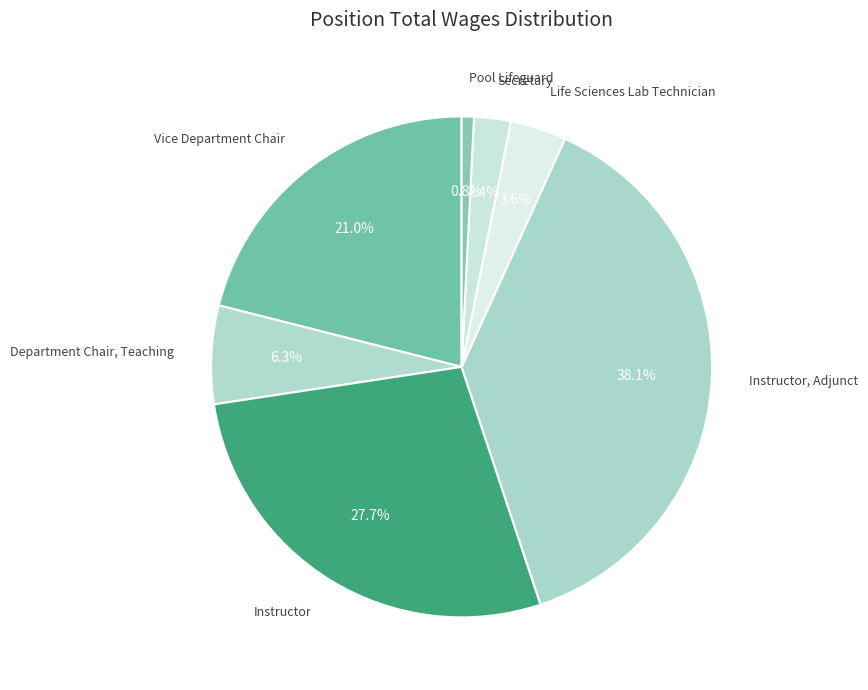

Count the number of slices in the pie.

7